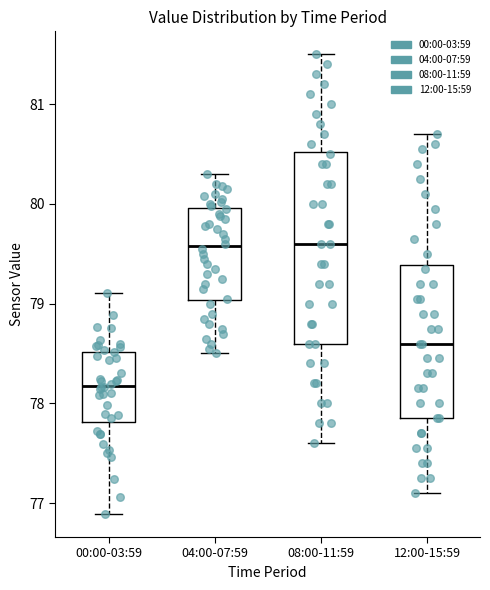

Reading left to right, transcribe this box plot: for each box, give where its median line is, the range the box spans, and where its two whiskers end, as read against the y-axis. The values are not printed on the chart, so give them approximately, as read against the axis.

00:00-03:59: median 78.2, box 77.8 to 78.5, whiskers 76.9 to 79.1
04:00-07:59: median 79.6, box 79.0 to 80.0, whiskers 78.5 to 80.3
08:00-11:59: median 79.6, box 78.6 to 80.5, whiskers 77.6 to 81.5
12:00-15:59: median 78.6, box 77.9 to 79.4, whiskers 77.1 to 80.7